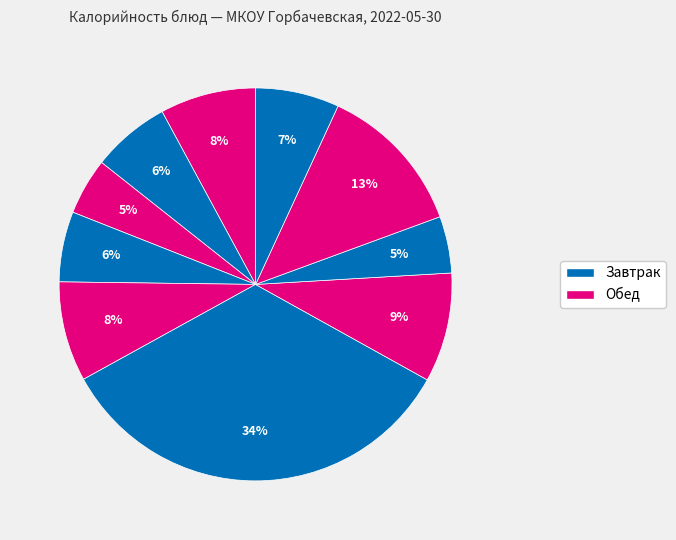

What is the largest slice in the pie chart?

Голубцы ленивые